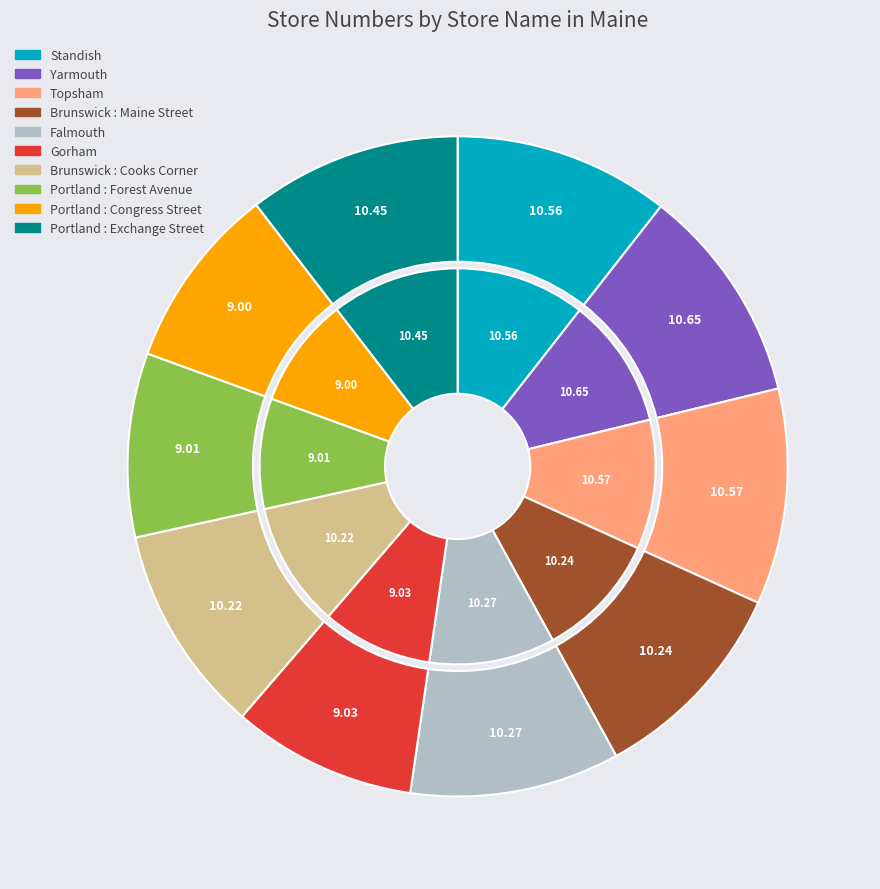

How many slices are in this pie chart?

10